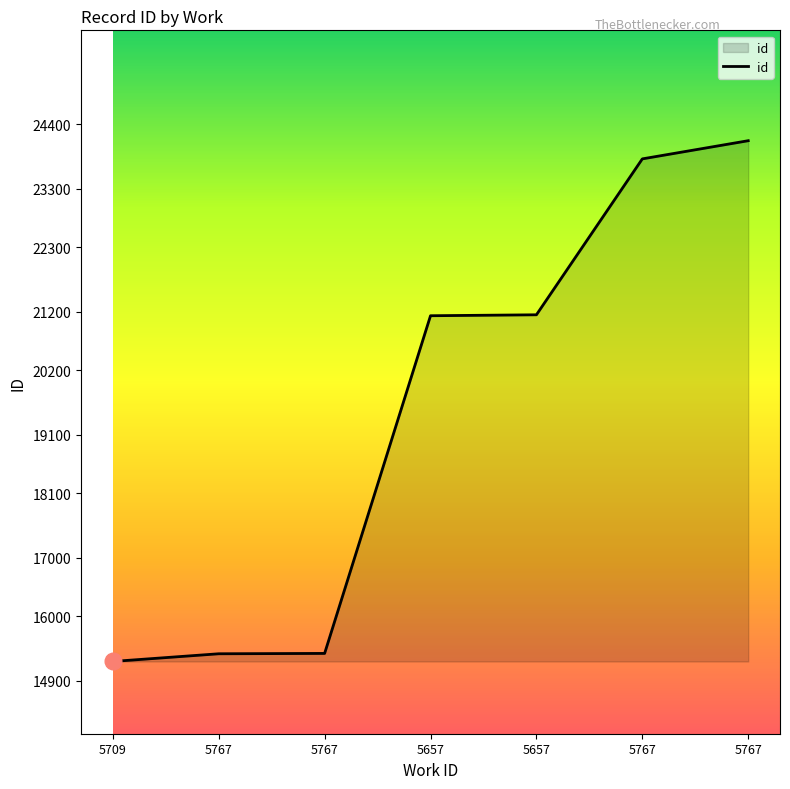

What is the smallest value displayed?

15233